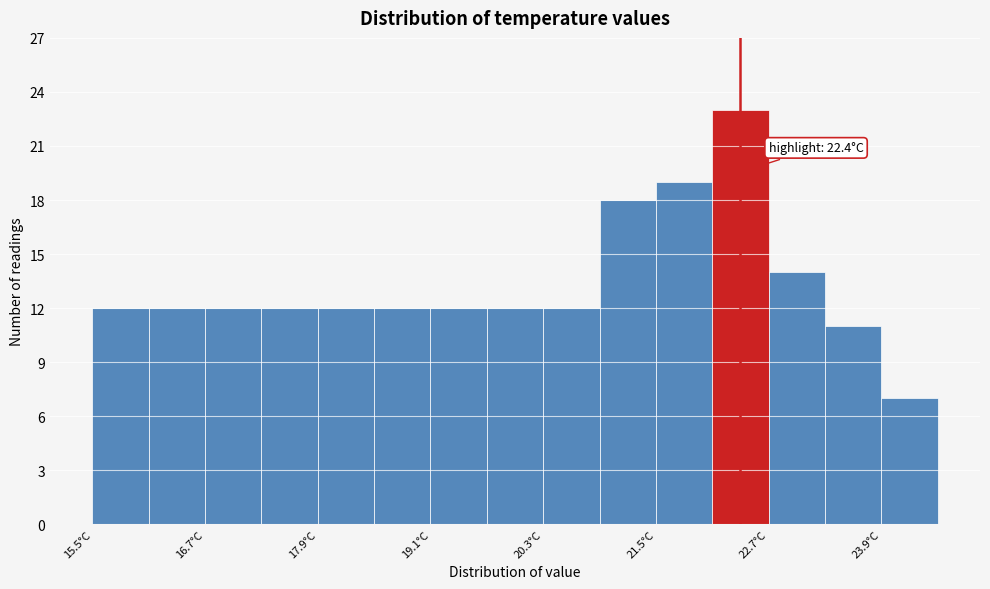

Read against the x-axis, roughly where is the centre of the tallest bar?

22.4